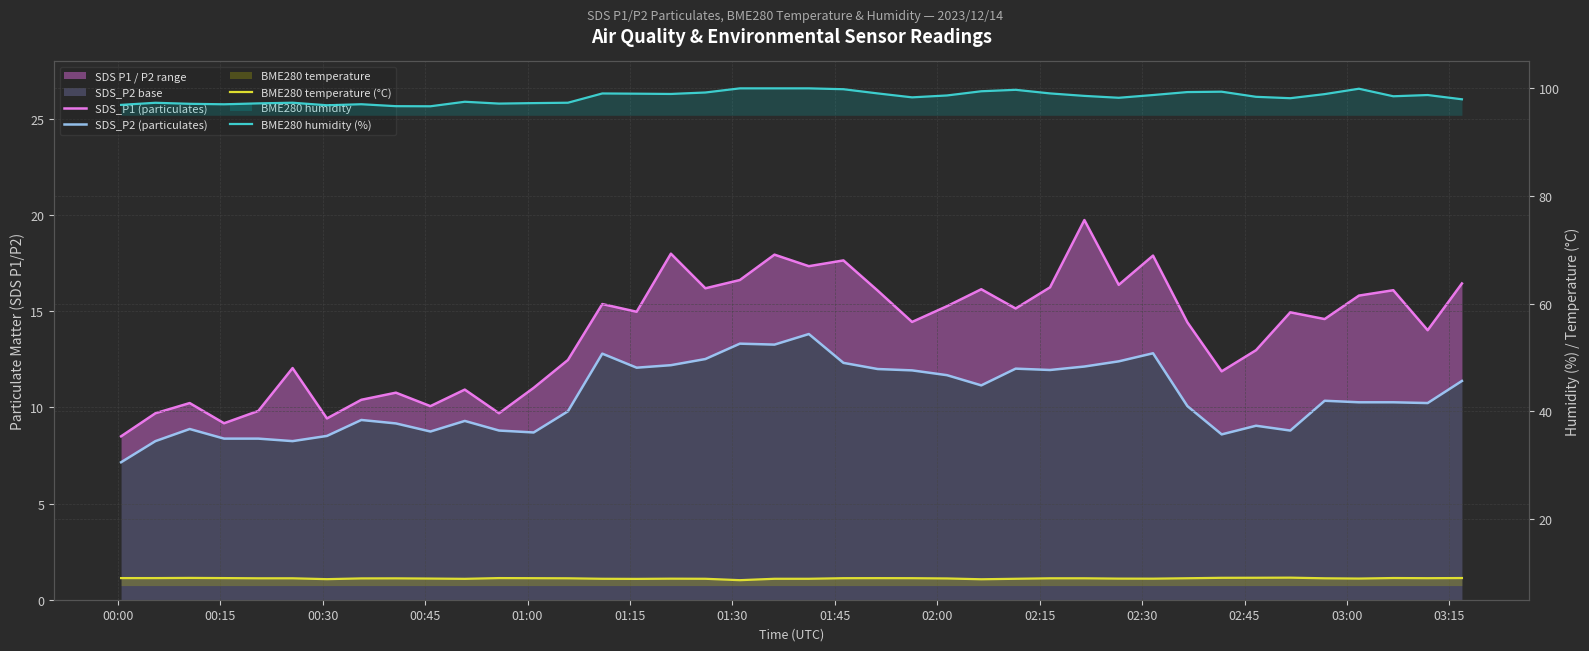

What is the total value across all series at 03:00?

126.0